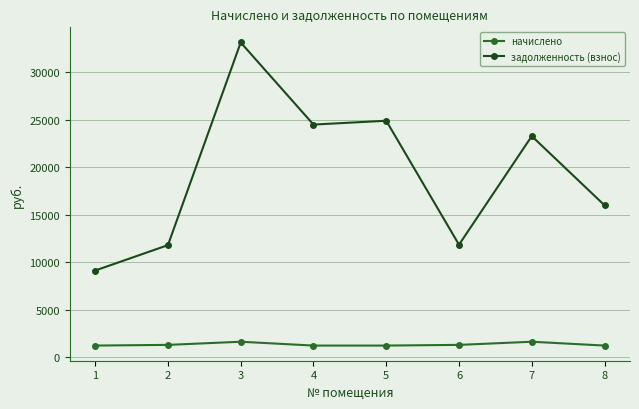

True or false: задолженность (взнос) has a value of 15979.9 at 8.

True